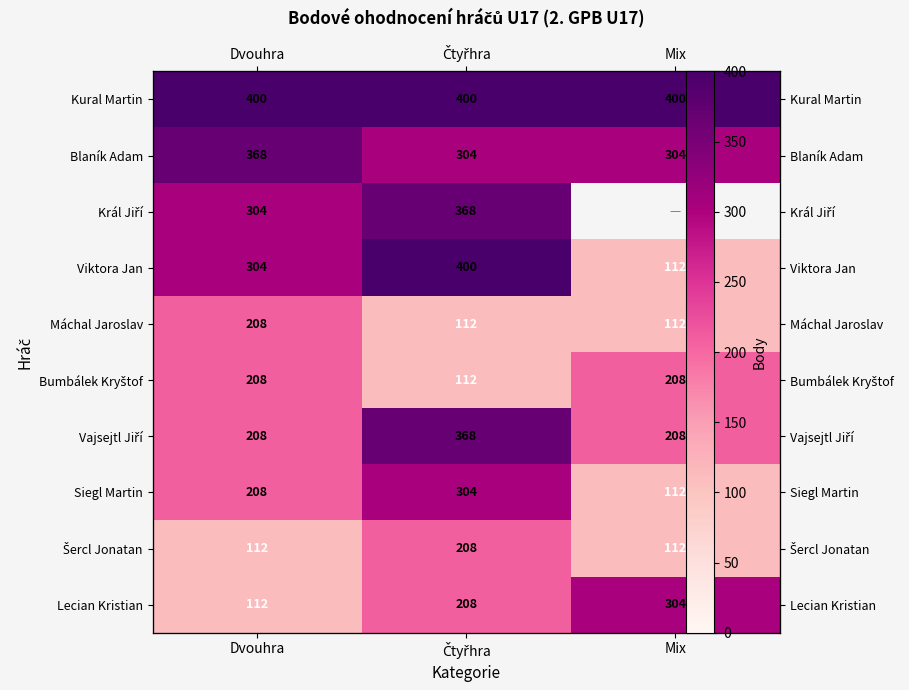

At which category does the chart reach its minimum across all series?

Mix